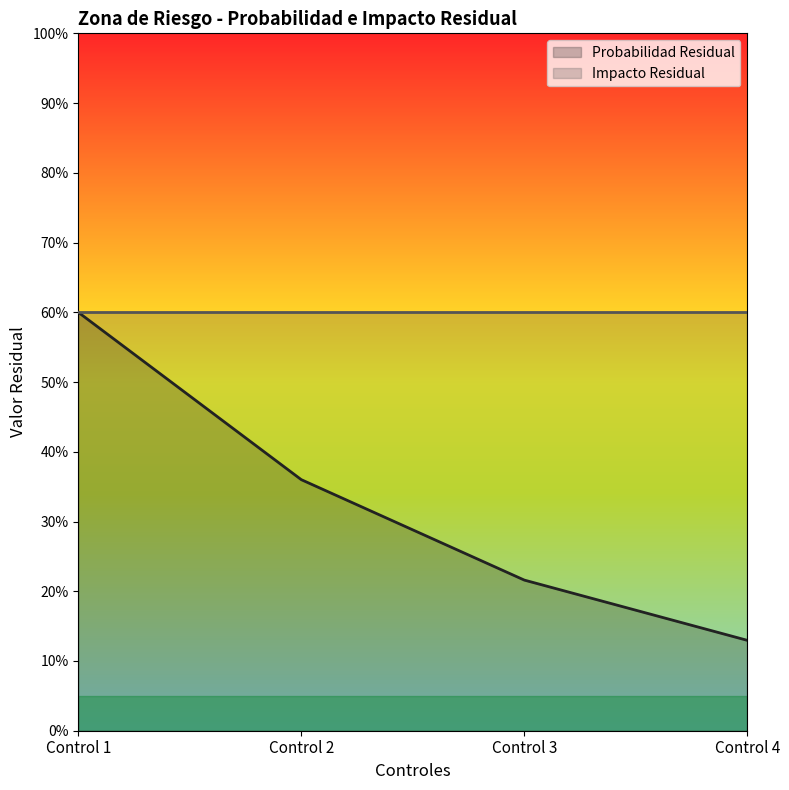

List the labels in order of value, smallest first.

Control 4, Control 3, Control 2, Control 1